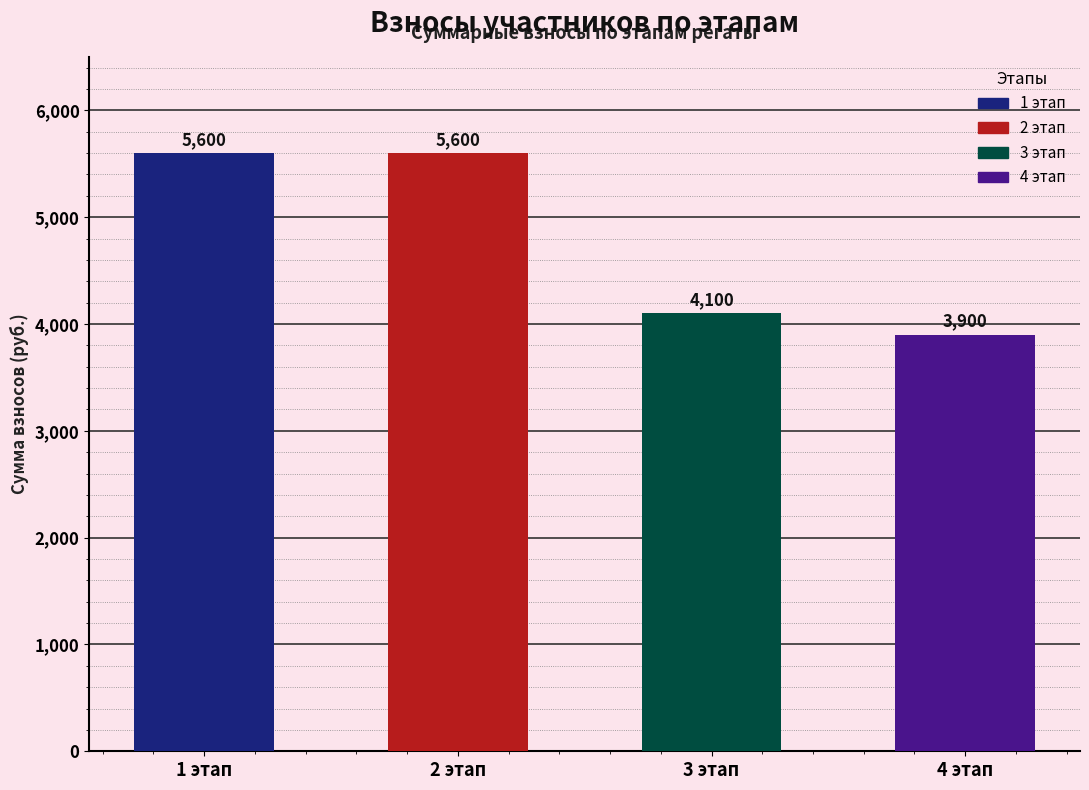

Does the chart contain stacked bars?

No